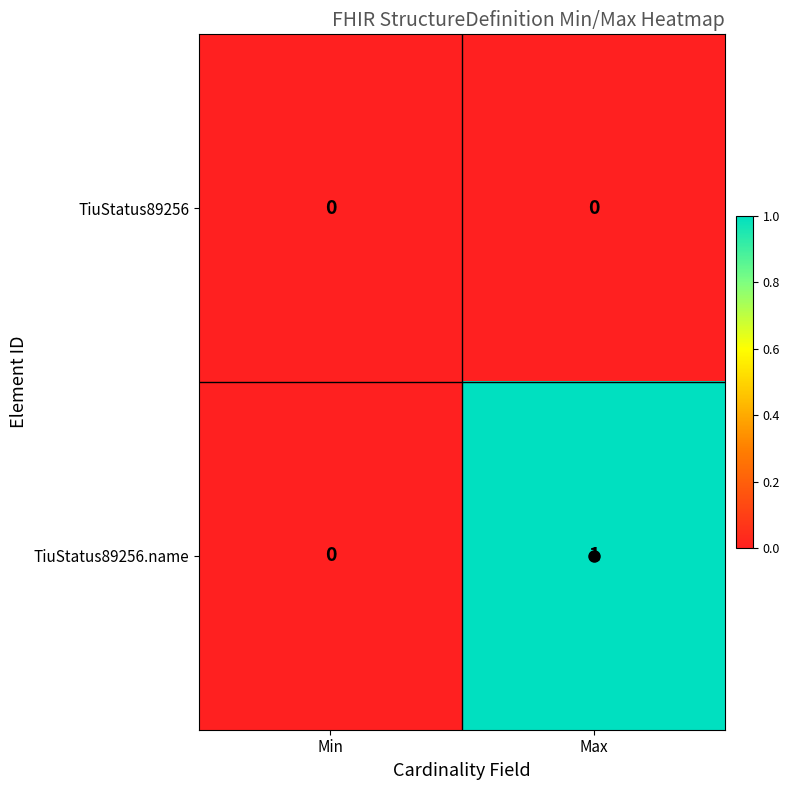

Count the number of data series in this chart.

2